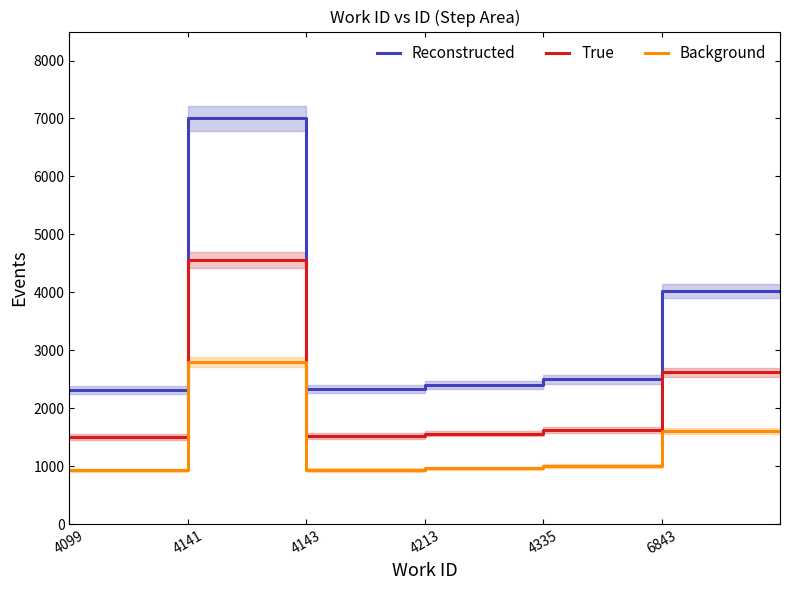

The value of Reconstructed at 4143 is 4466.9. True or false?

False